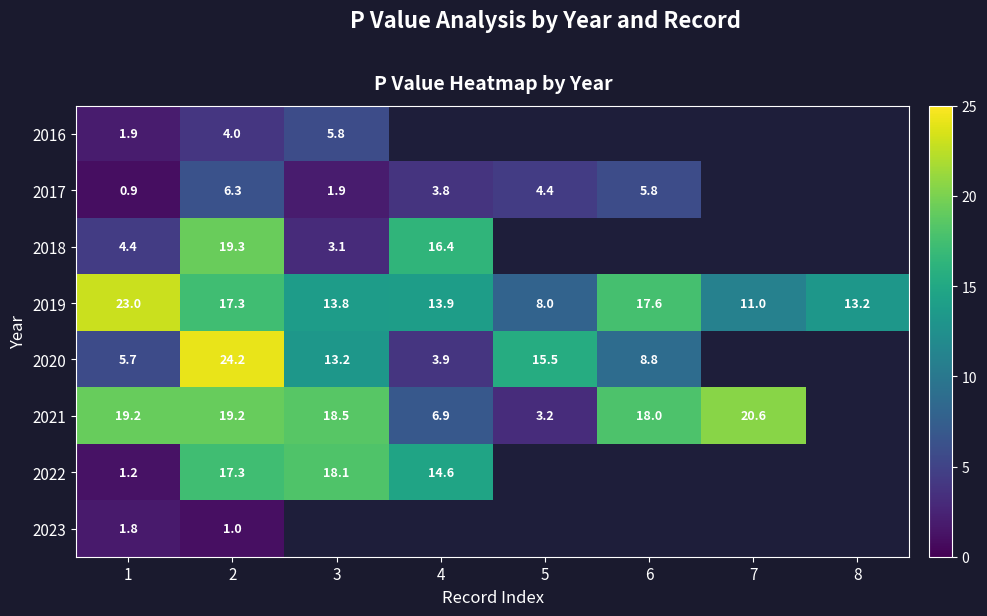

Is the value of 2018 at 4 greater than the value of 2021 at 2?

No